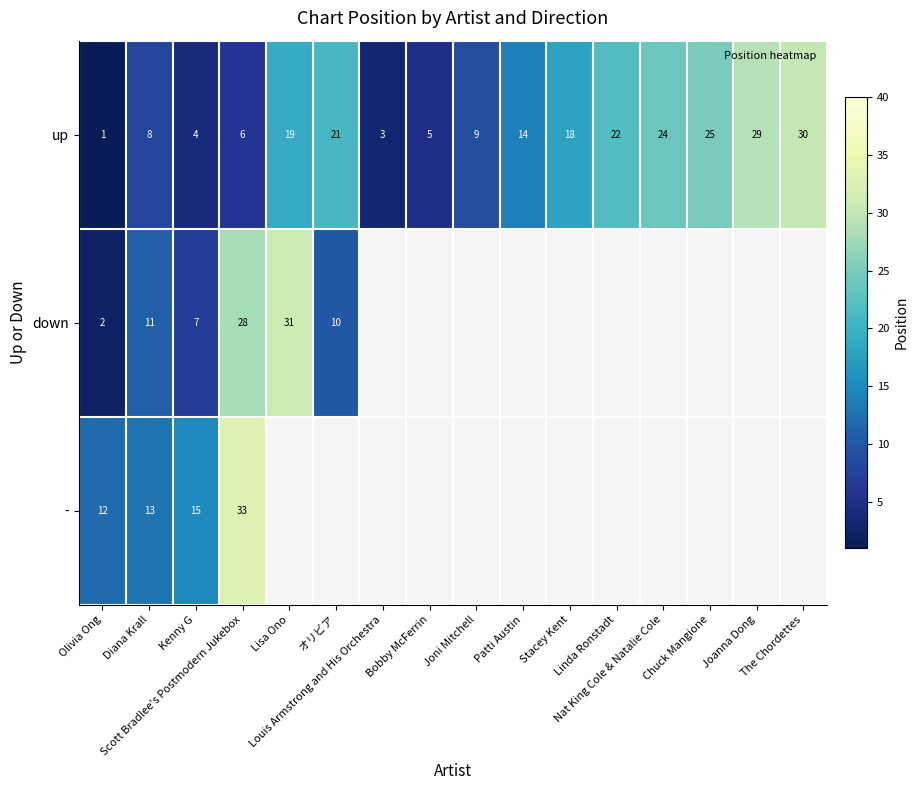

At how many categories does at least one series exceed 20?

8